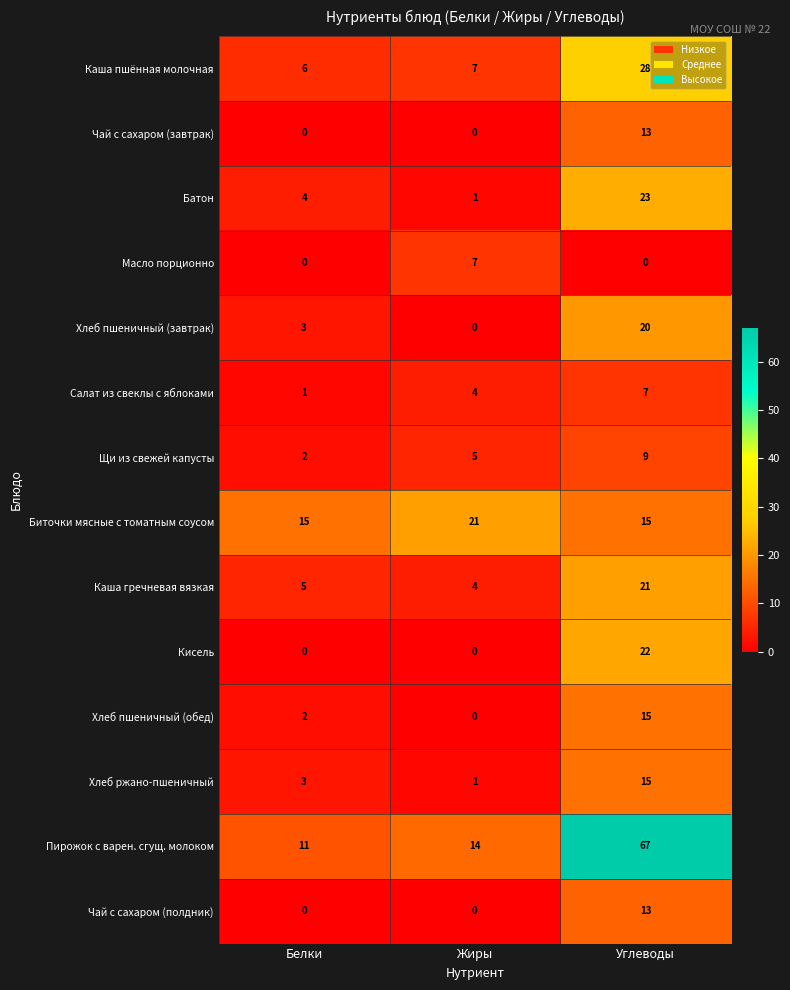

At which category does the chart reach its peak across all series?

Углеводы